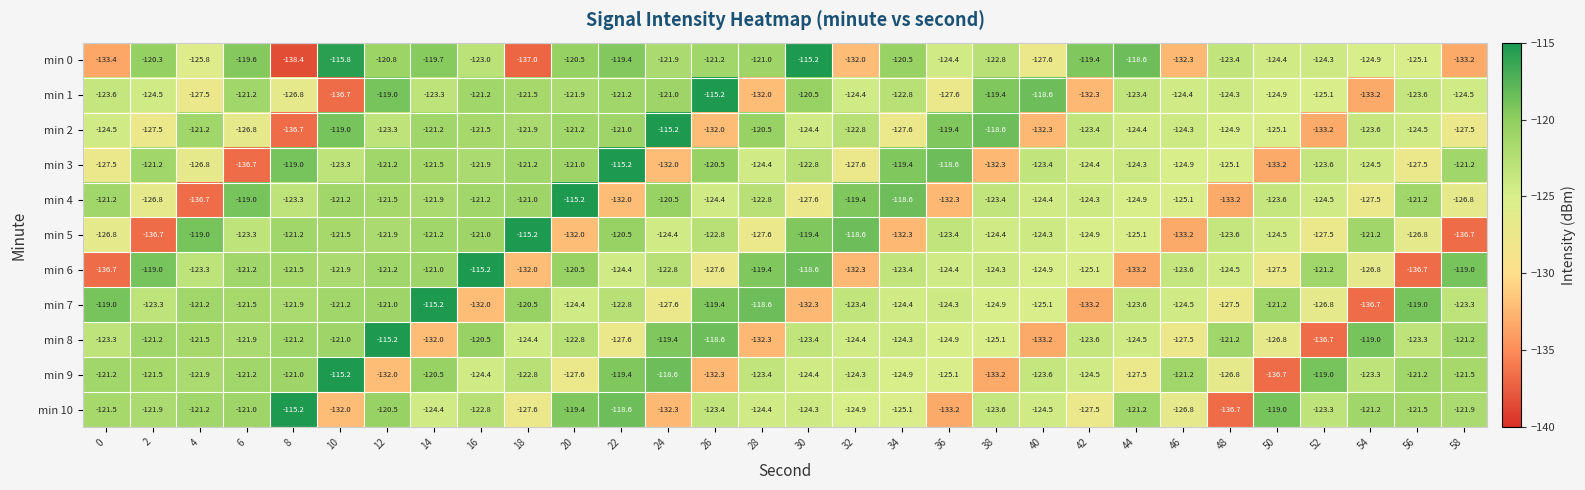

What is the sum of all min 1 values?

-3725.6